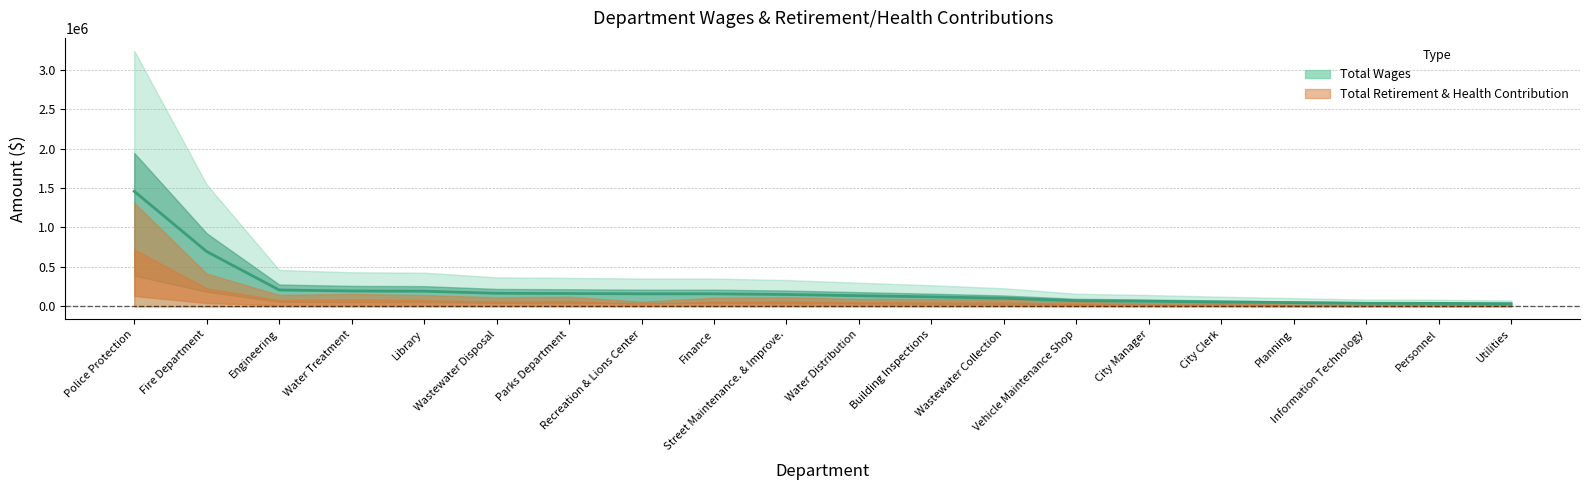

True or false: there are more than 1 points higher than both neighbors.

False